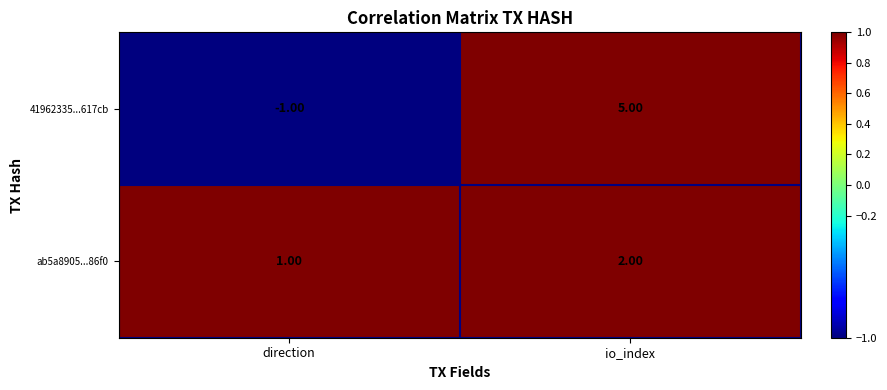

At which category is the sum across all series the highest?

io_index